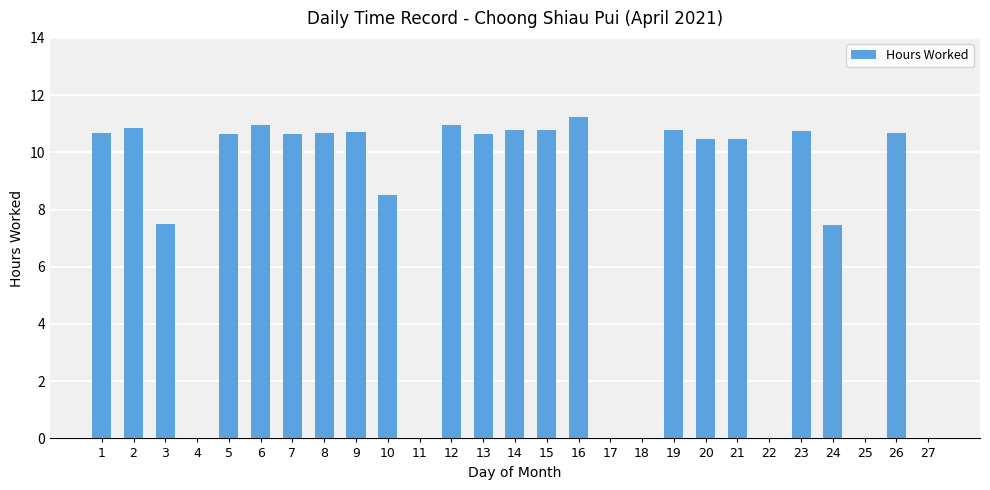

The chart shows a value of 10.6 at 5. True or false?

True